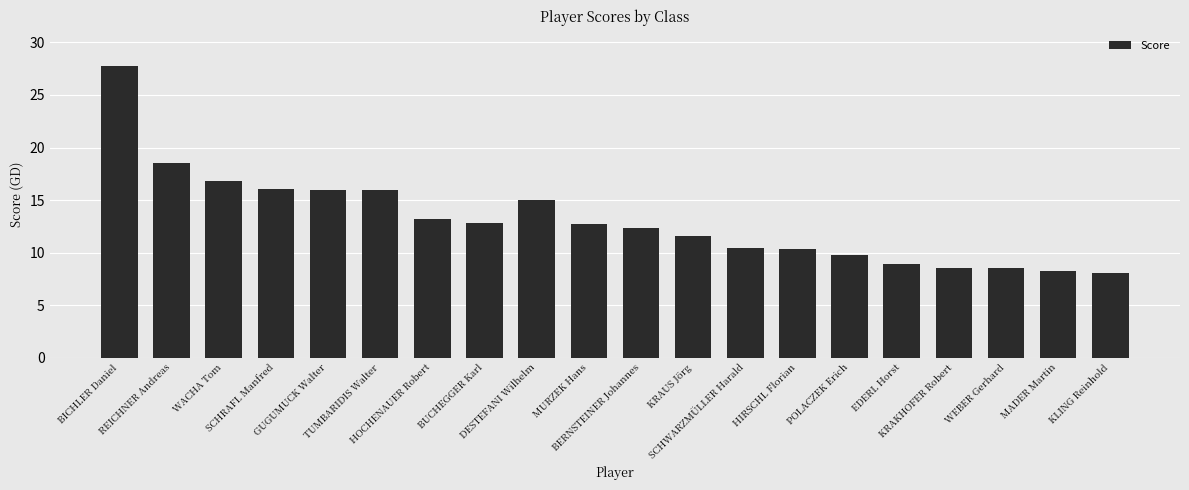

Count the number of values greater than 12.

11